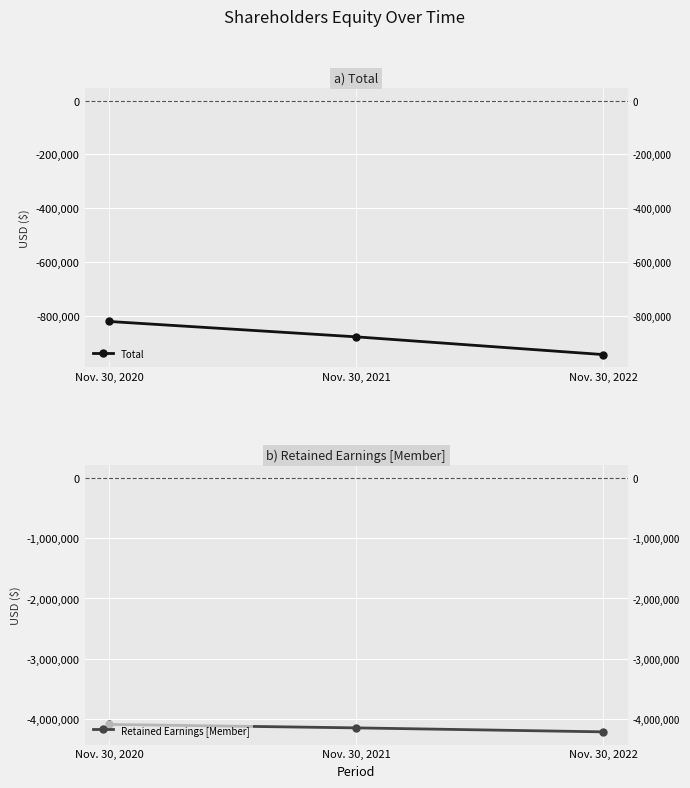

Is the value of Total at Nov. 30, 2021 greater than the value of Retained Earnings [Member] at Nov. 30, 2022?

Yes